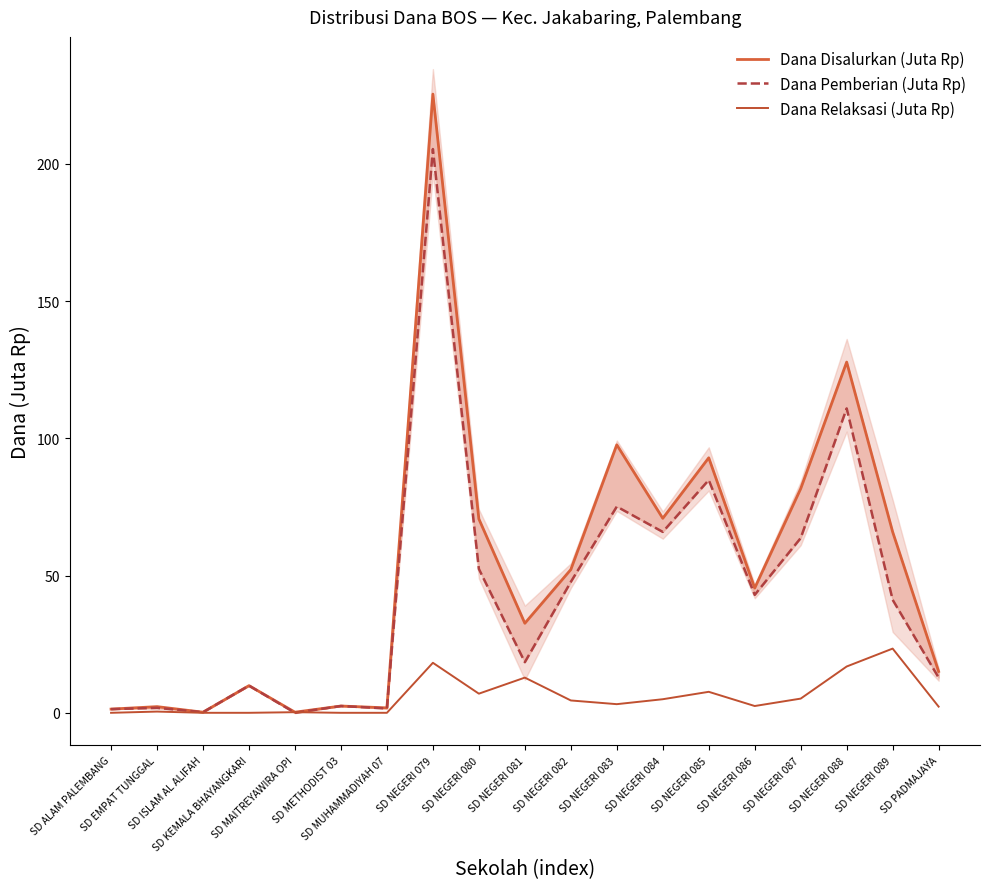

How many data points in Dana Relaksasi (Juta Rp) are above 3?

10